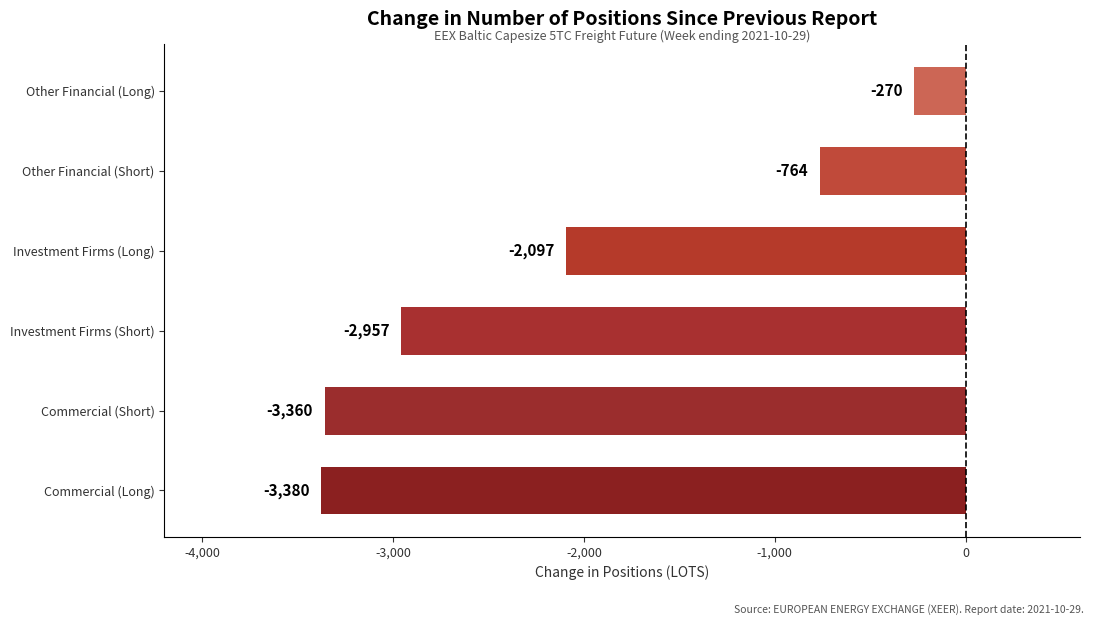

Which has a higher value, Commercial (Long) or Investment Firms (Long)?

Investment Firms (Long)